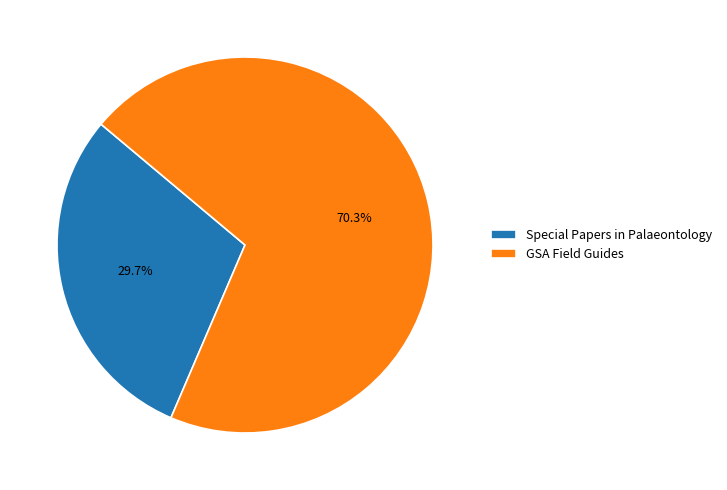

Combined, what portion of the pie is GSA Field Guides and Special Papers in Palaeontology?

100.0%